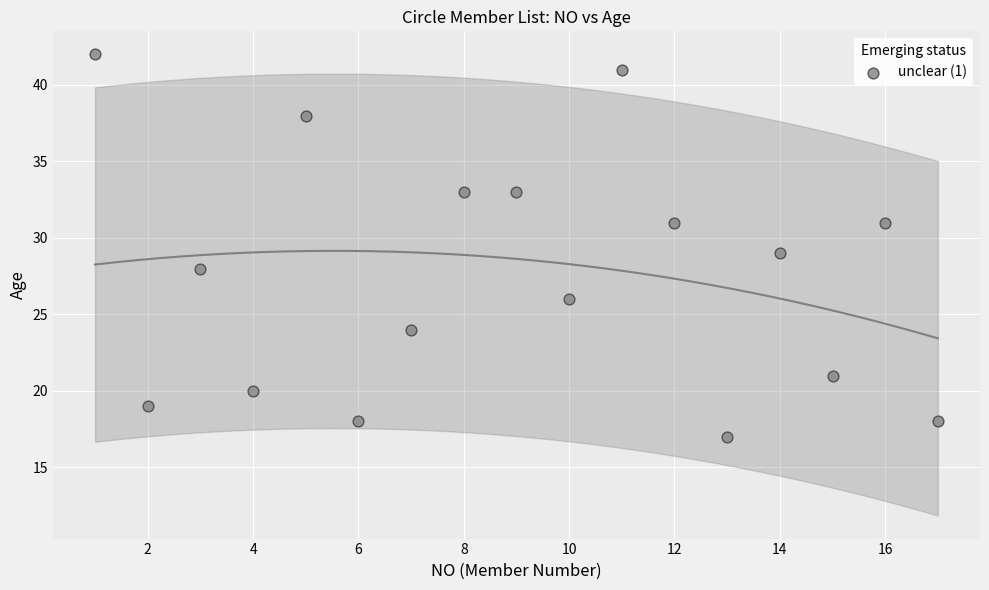

What is the range of Y values (max minus min)?

25